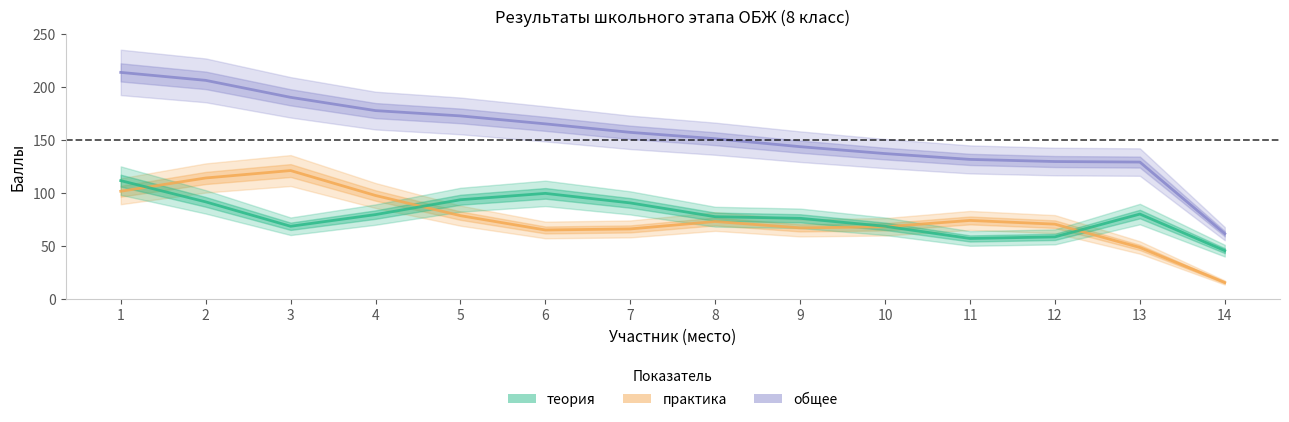

Which series has the largest total across all categories?

общее